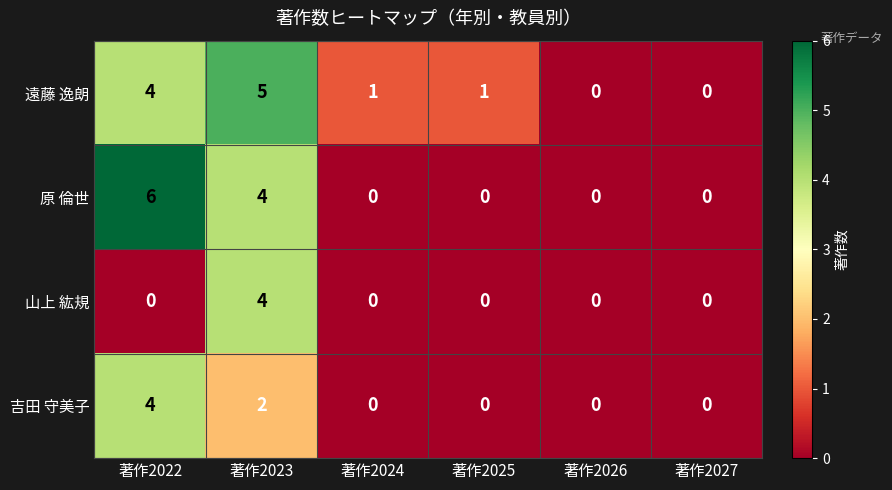

What is the sum of all 原 倫世 values?

10